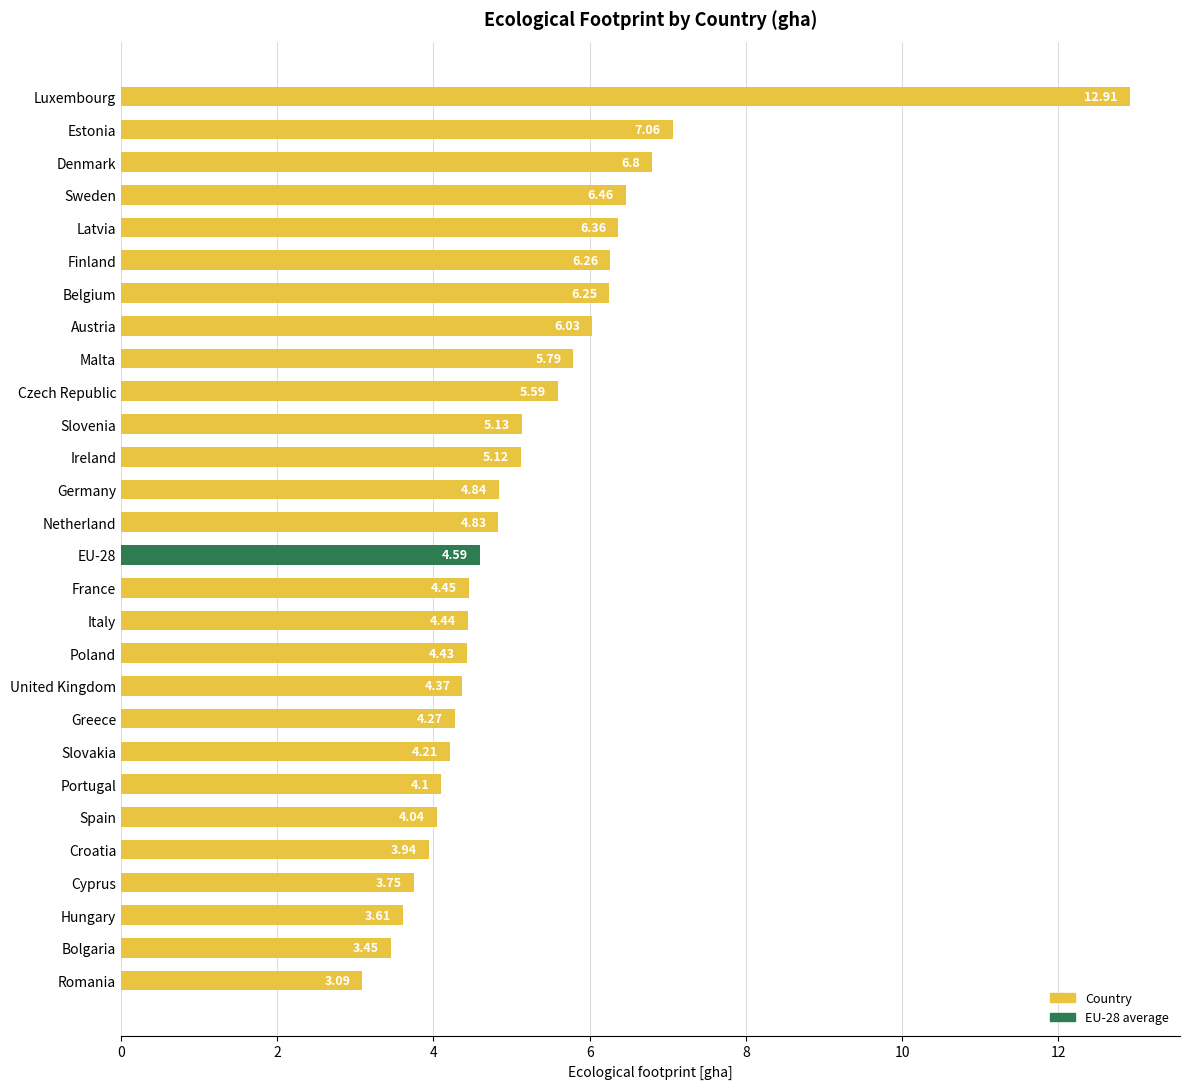

List the labels in order of value, smallest first.

Romania, Bolgaria, Hungary, Cyprus, Croatia, Spain, Portugal, Slovakia, Greece, United Kingdom, Poland, Italy, France, EU-28, Netherland, Germany, Ireland, Slovenia, Czech Republic, Malta, Austria, Belgium, Finland, Latvia, Sweden, Denmark, Estonia, Luxembourg